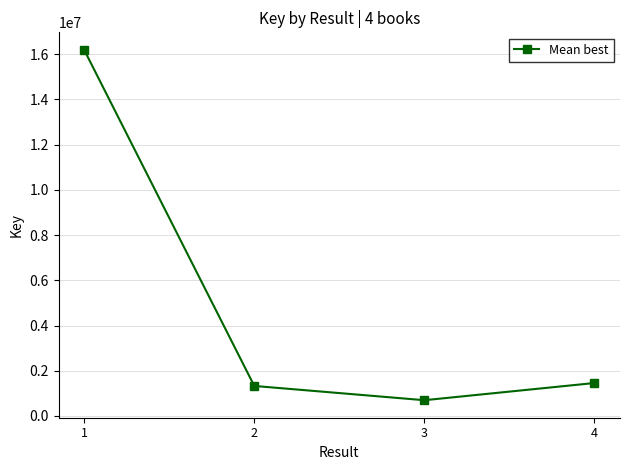

True or false: the data has more than 1 interior local peaks.

False